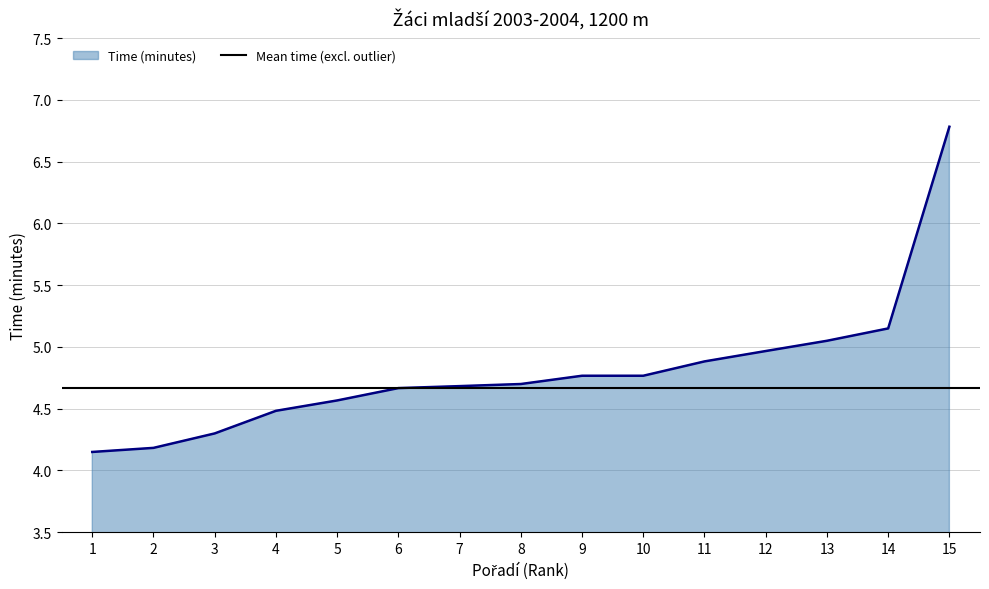

What is the change in value from 5 to 8?

+0.1